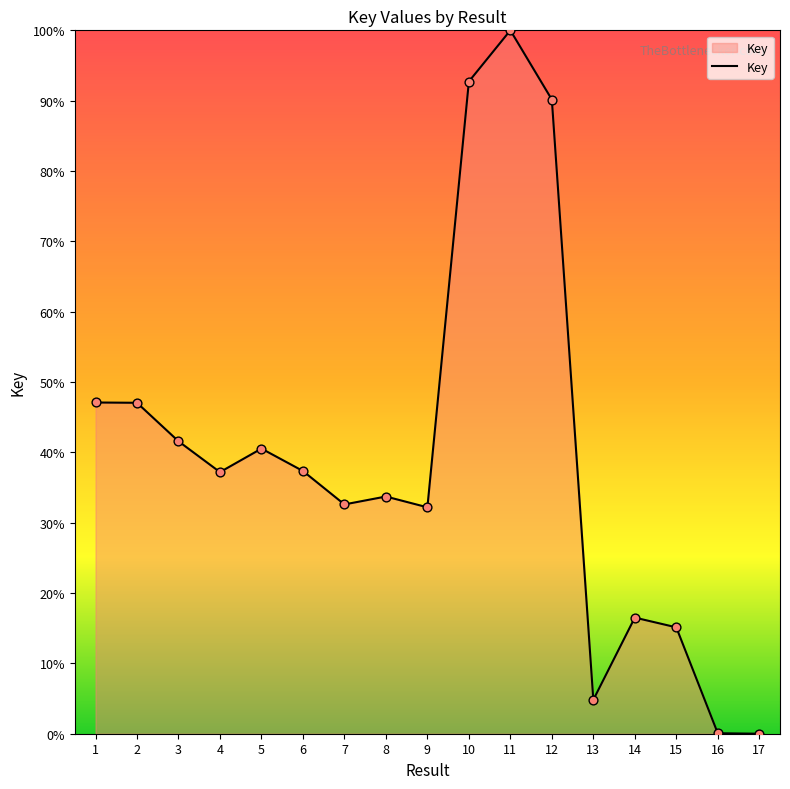

Between 17 and 12, which is larger?

12